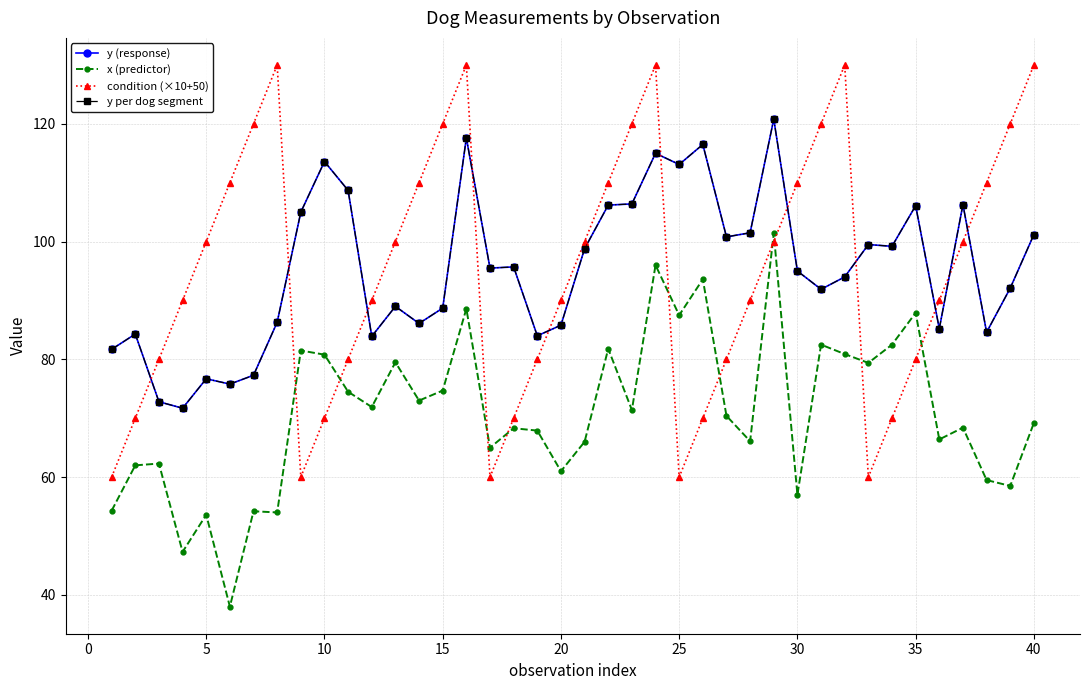

True or false: condition (×10+50) and x (predictor) cross at least once.

True